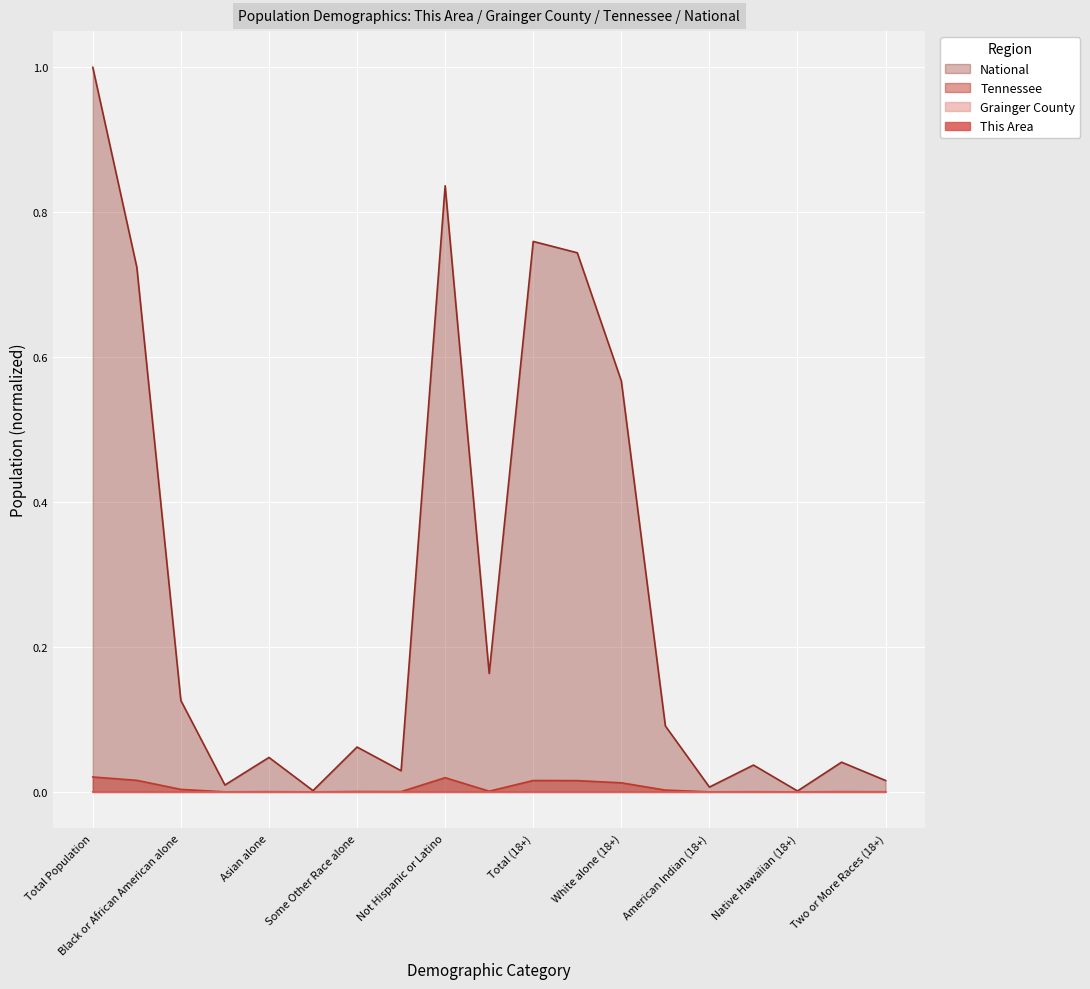

True or false: This Area has a value of 0.0 at Total (18+).

False